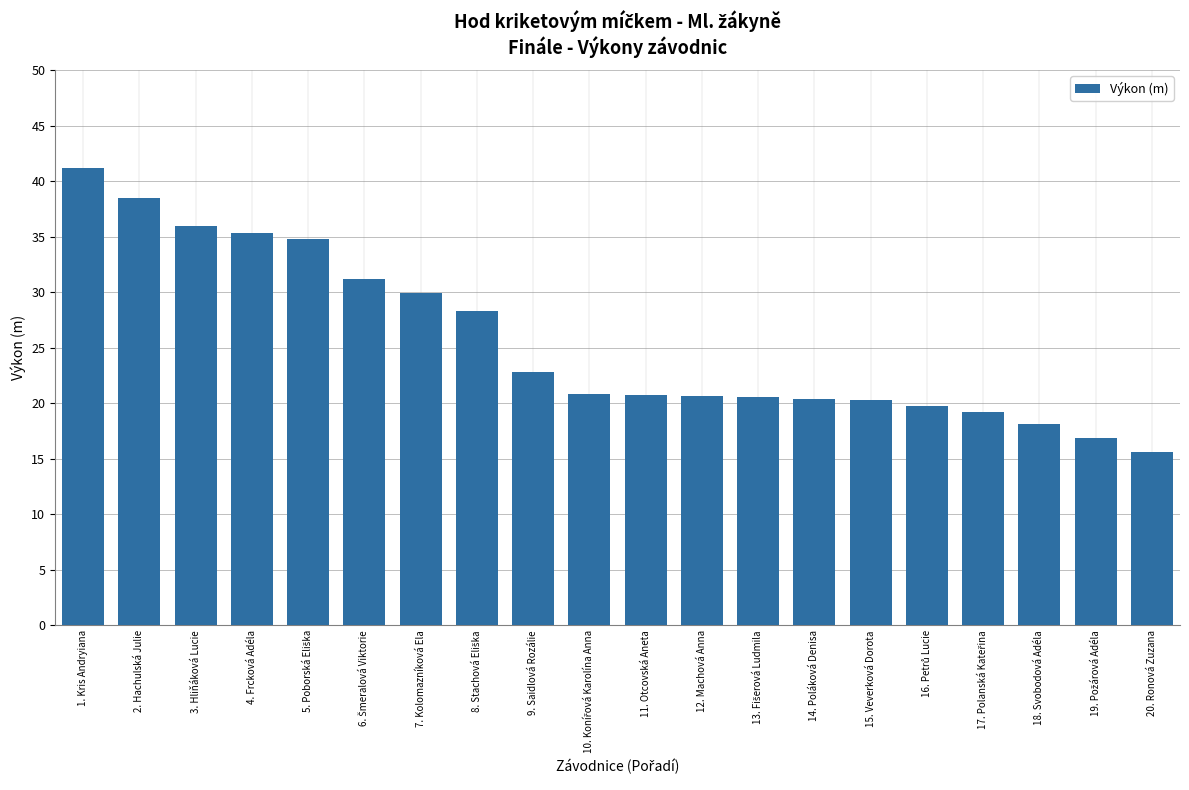

What is the difference between the values at 4. Frcková Adéla and 20. Ronová Zuzana?

19.7